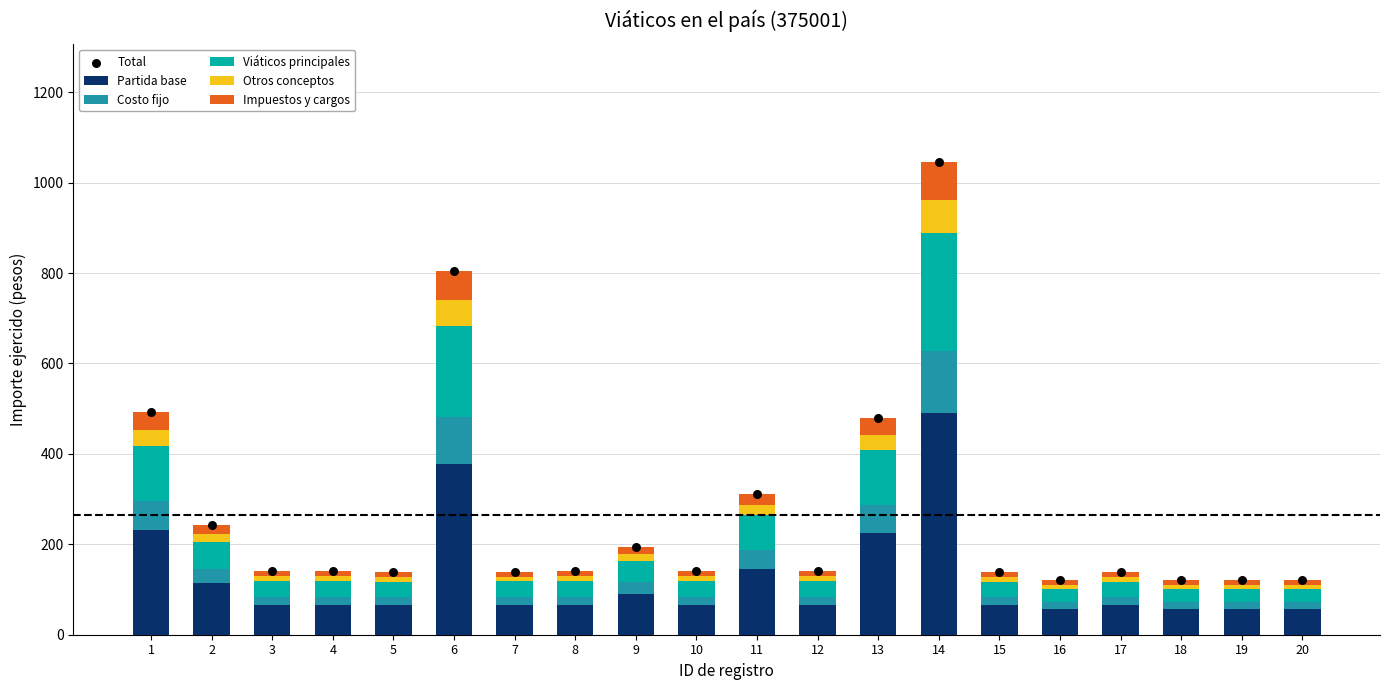

Is the value of Viáticos principales at 2 greater than the value of Partida base at 7?

No